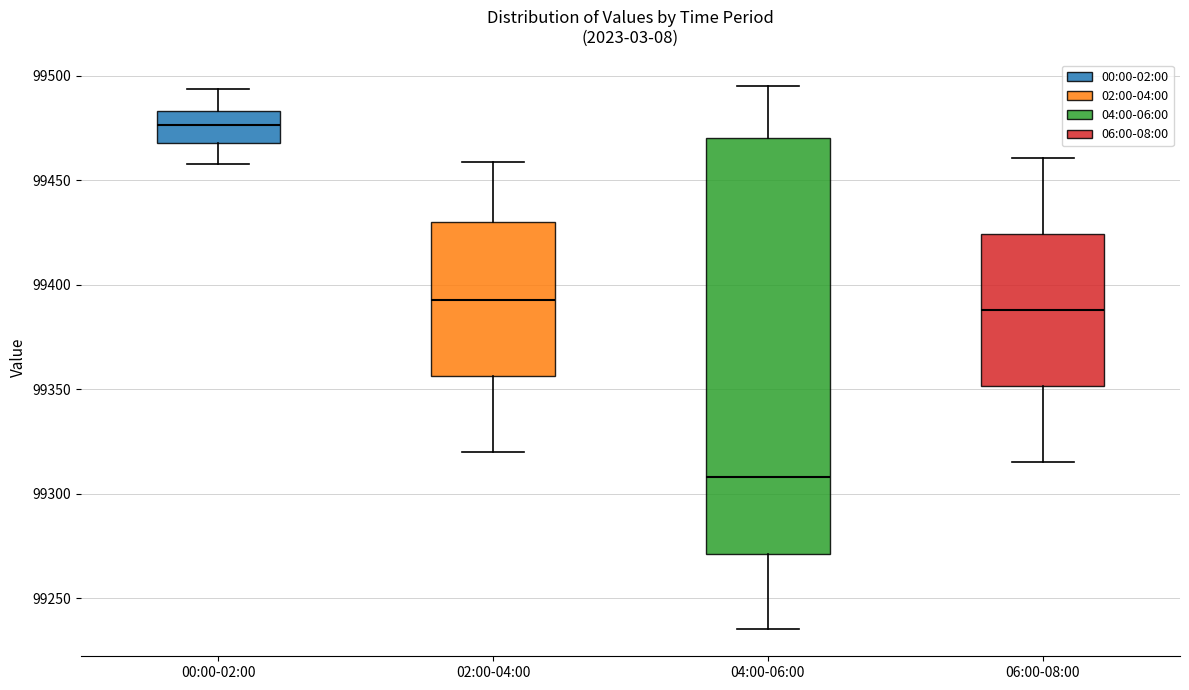

Reading left to right, read every box against the y-axis: the position of its median line, the range the box covers, and the ends of its whiskers. The values are not printed on the chart, so give them approximately, as read against the axis.

00:00-02:00: median 99475, box 99470 to 99485, whiskers 99460 to 99495
02:00-04:00: median 99395, box 99355 to 99430, whiskers 99320 to 99460
04:00-06:00: median 99310, box 99270 to 99470, whiskers 99235 to 99495
06:00-08:00: median 99390, box 99350 to 99425, whiskers 99315 to 99460